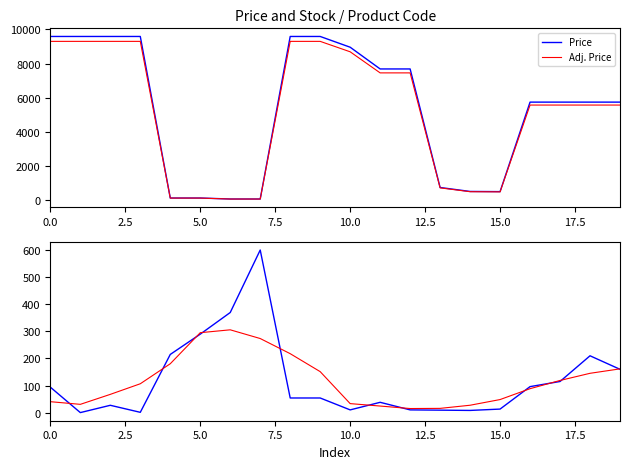

Is this an area chart (filled region under the line)?

No